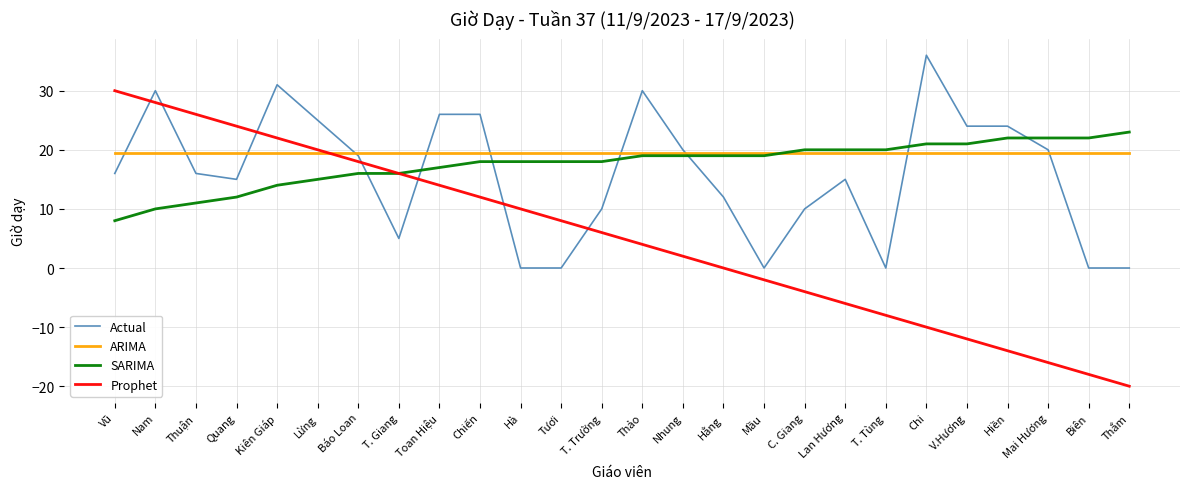

What is the minimum value for ARIMA?

19.5